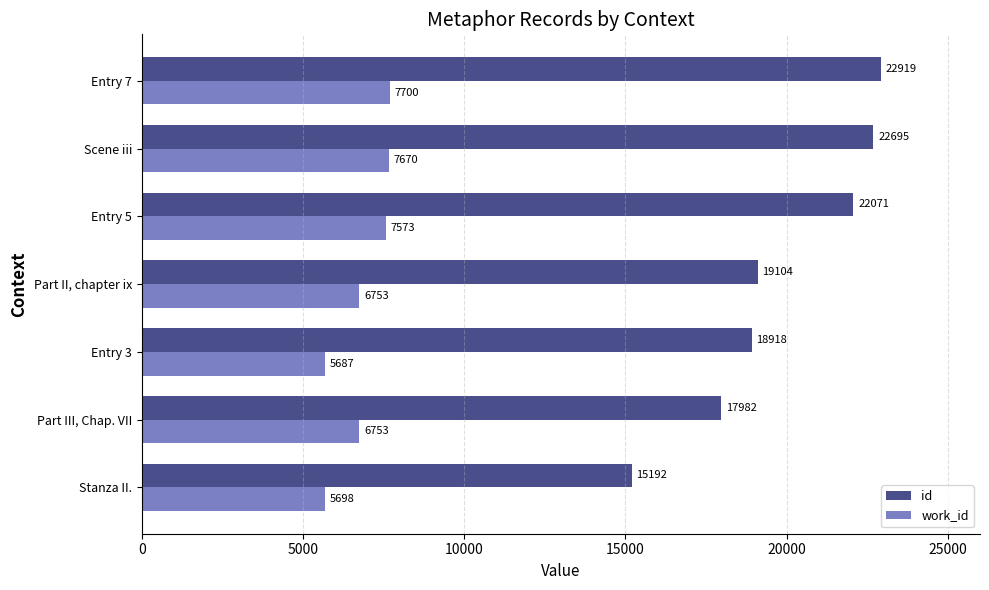

Is the value of id at Entry 7 greater than the value of work_id at Stanza II.?

Yes